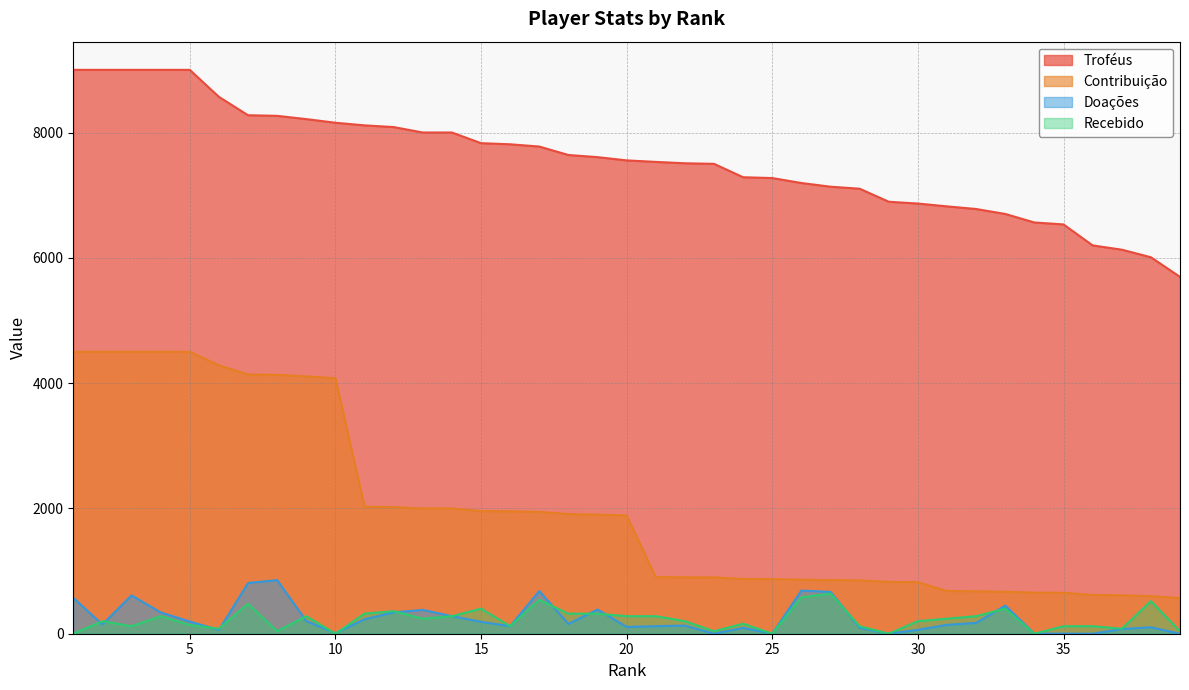

What is the value of the Contribuição point at the 38th from the left?

600